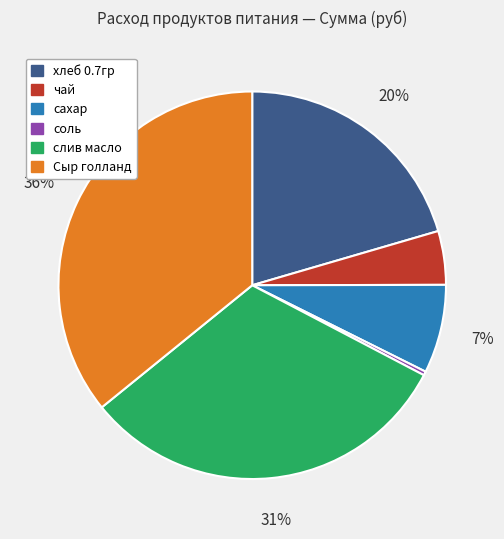

True or false: соль accounts for 0% of the total.

True